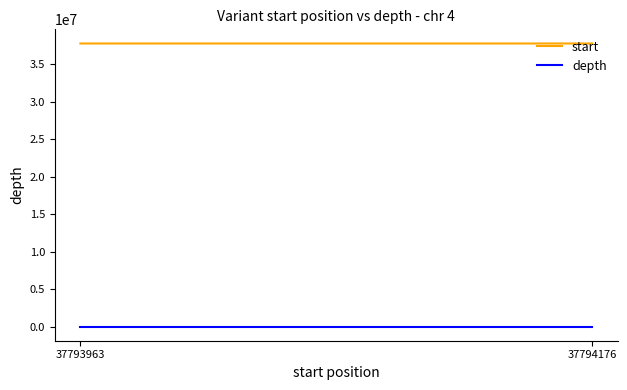

What is the value of the start point at the 2nd from the left?

37794176